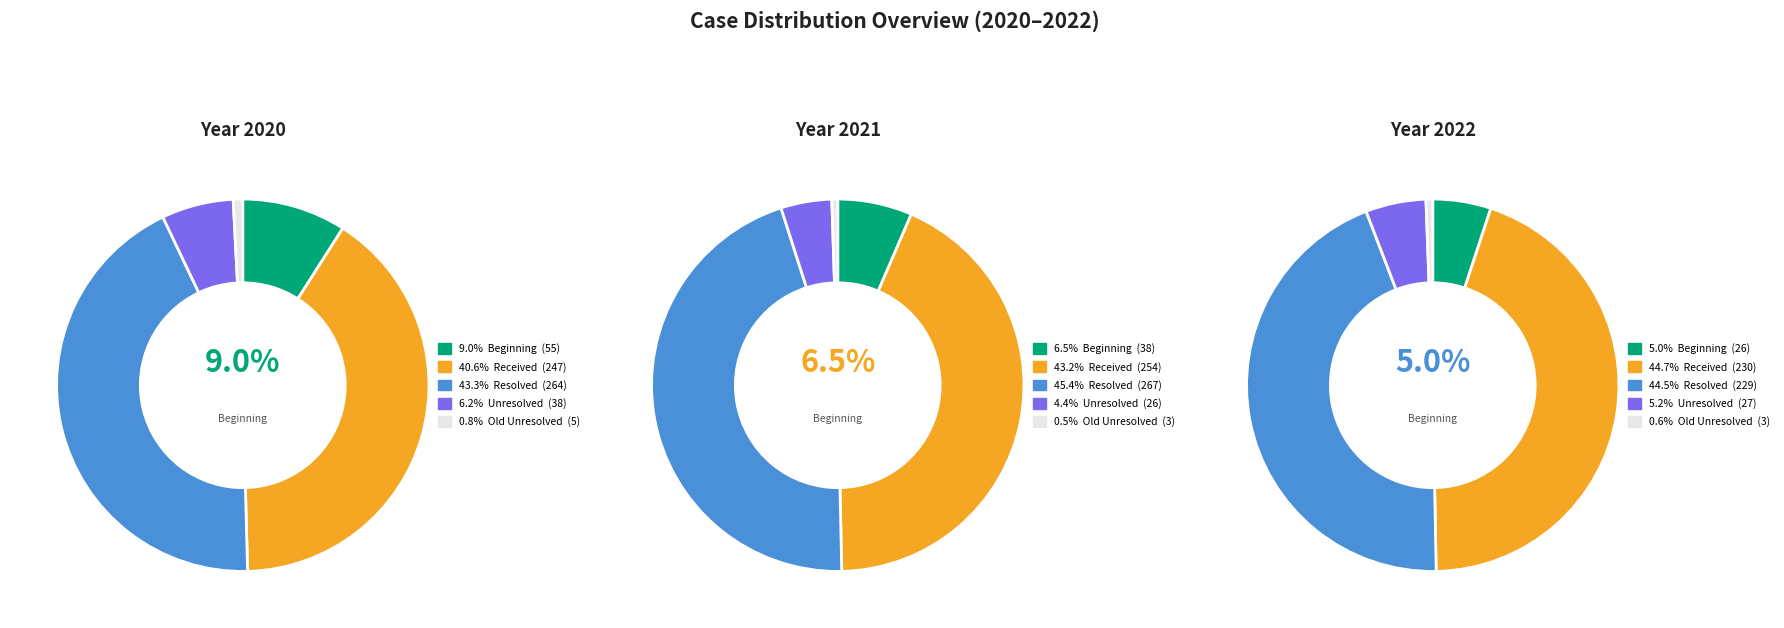

To the nearest percent, what is the combined percentage of Resolved and Beginning?

52%